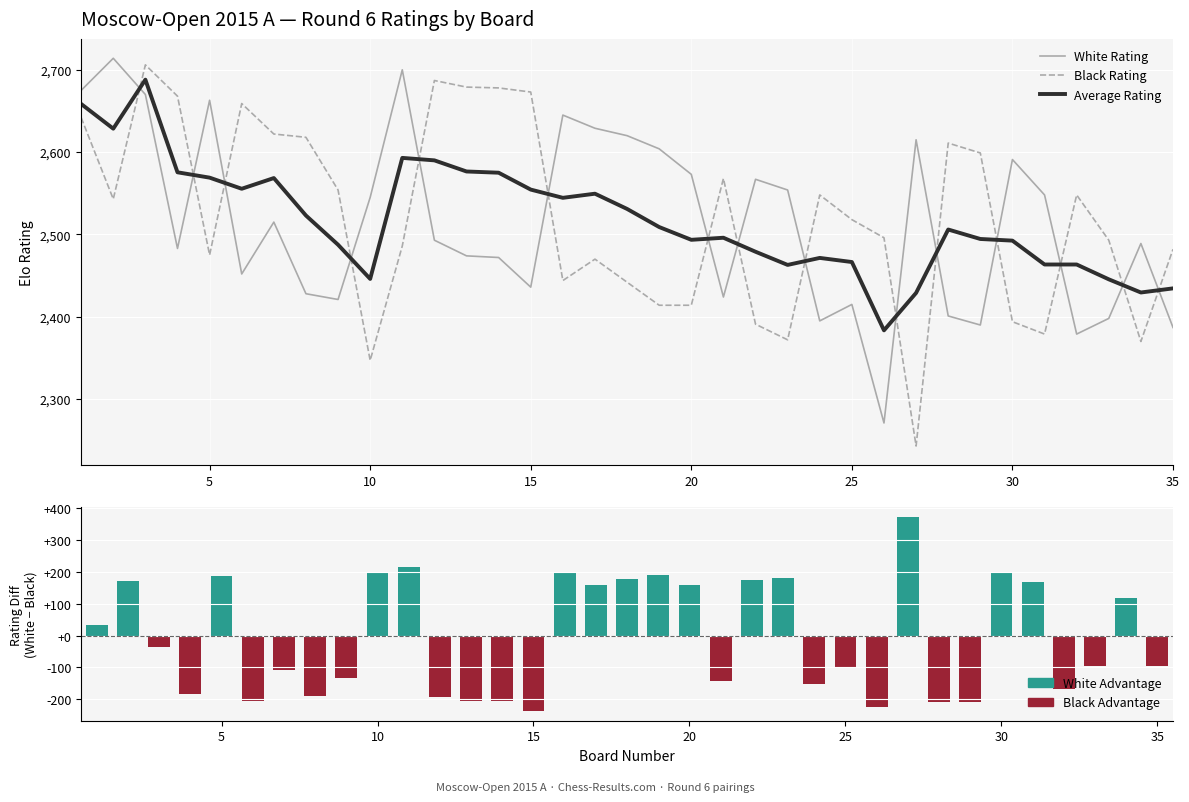

Does the chart contain any negative values?

No